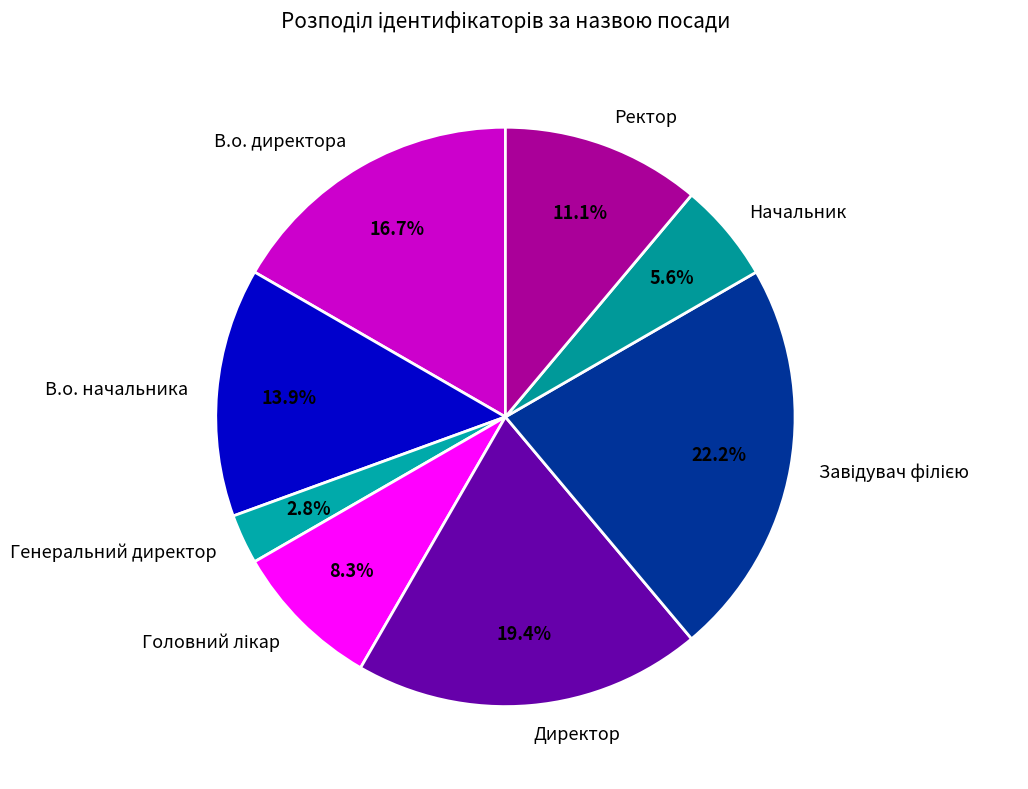

Is there a majority slice in this chart?

No